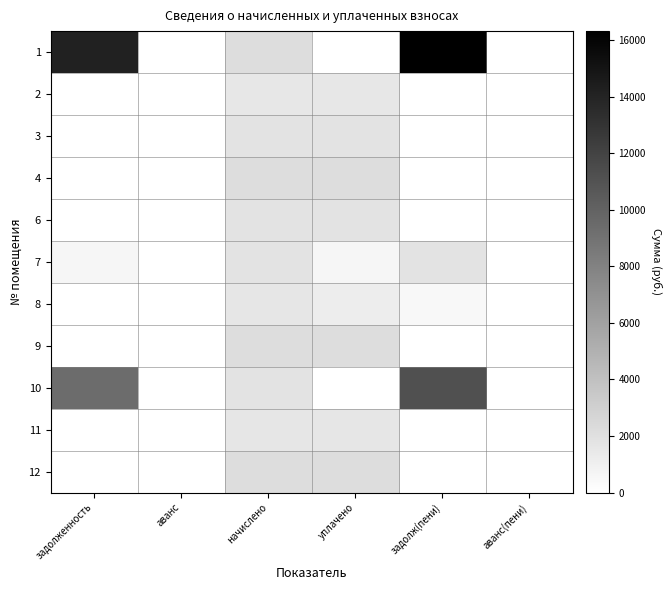

Which category has the lowest value across all series?

аванс